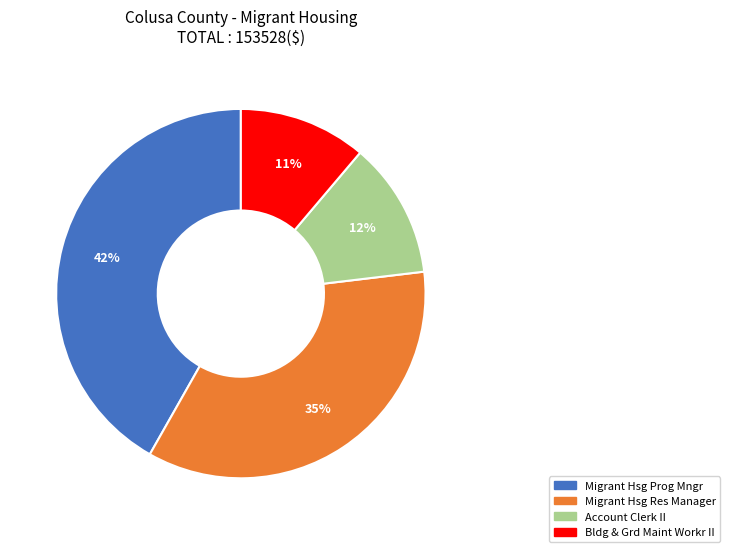

What is the ratio of the value at Migrant Hsg Prog Mngr to the value at Account Clerk II?

3.5